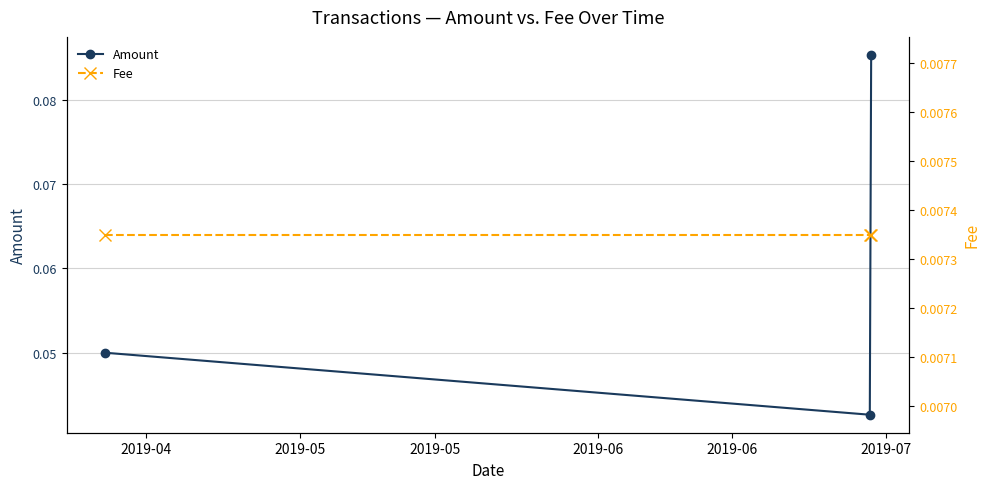

How many Amount values are between 0 and 1?

3